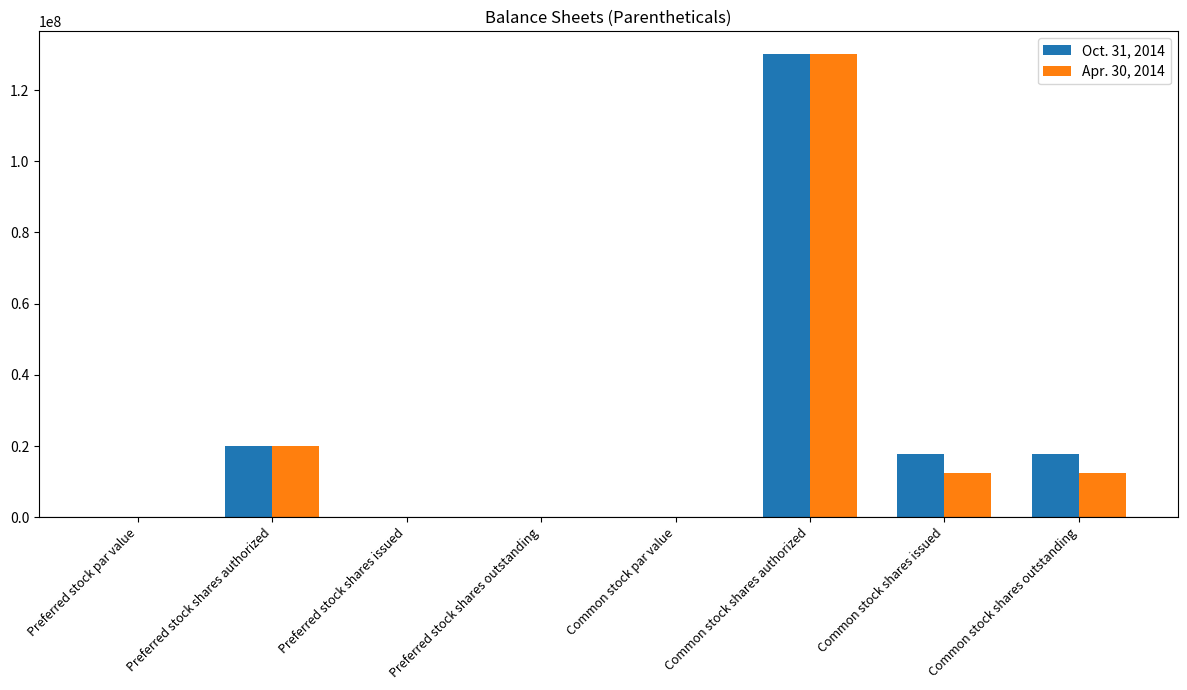

What is the highest value of the Oct. 31, 2014 series?

130000000.0